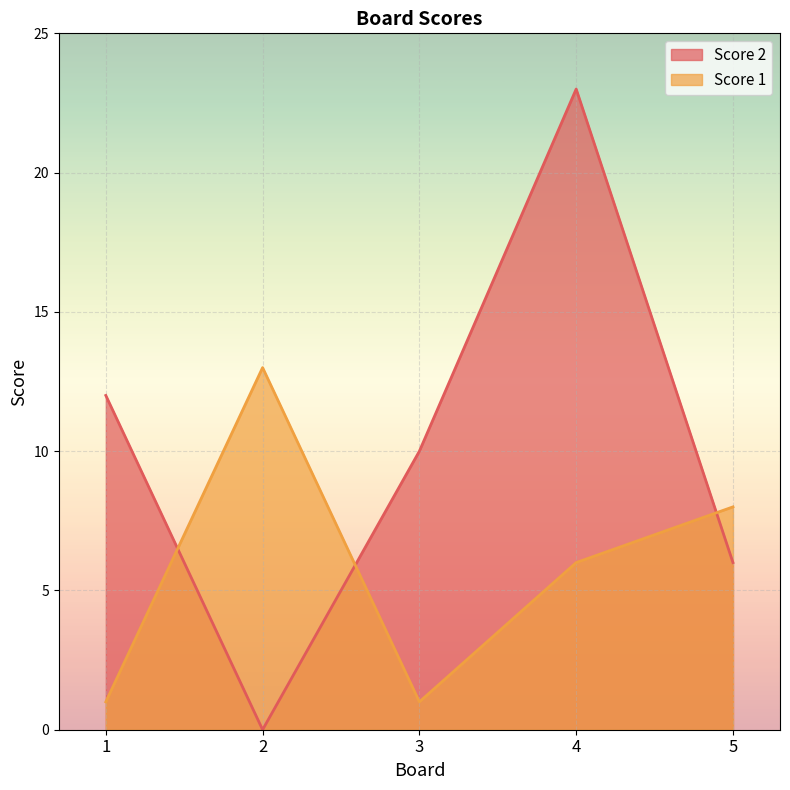

How many data points in Score 1 are above 6?

2